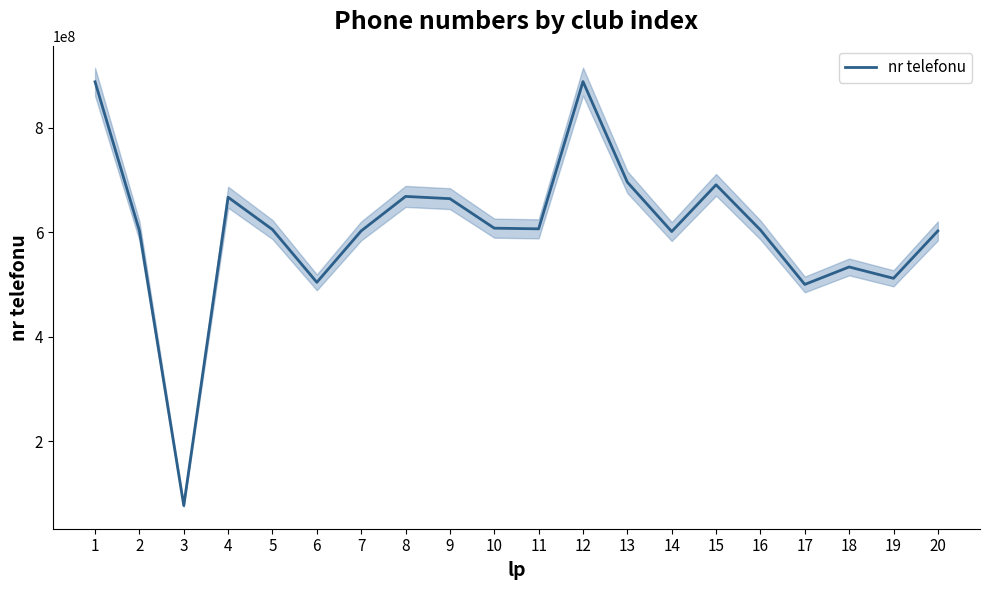

The value at 4 is 666865709. True or false?

True